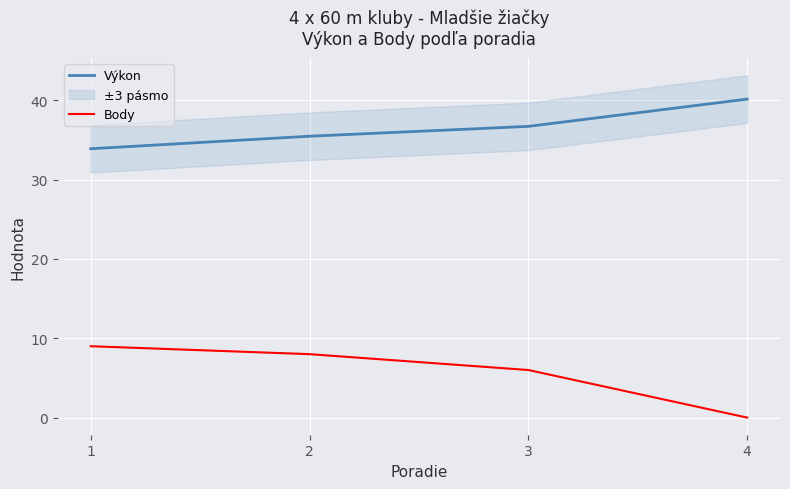

What is the value of the Body point at the 1st from the left?

9.0